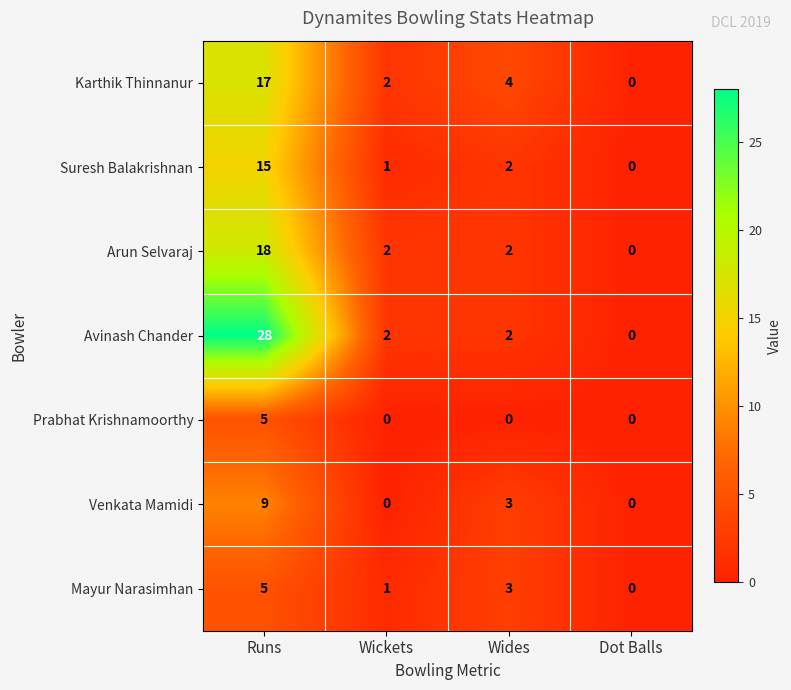

What is the maximum value shown in the chart?

28